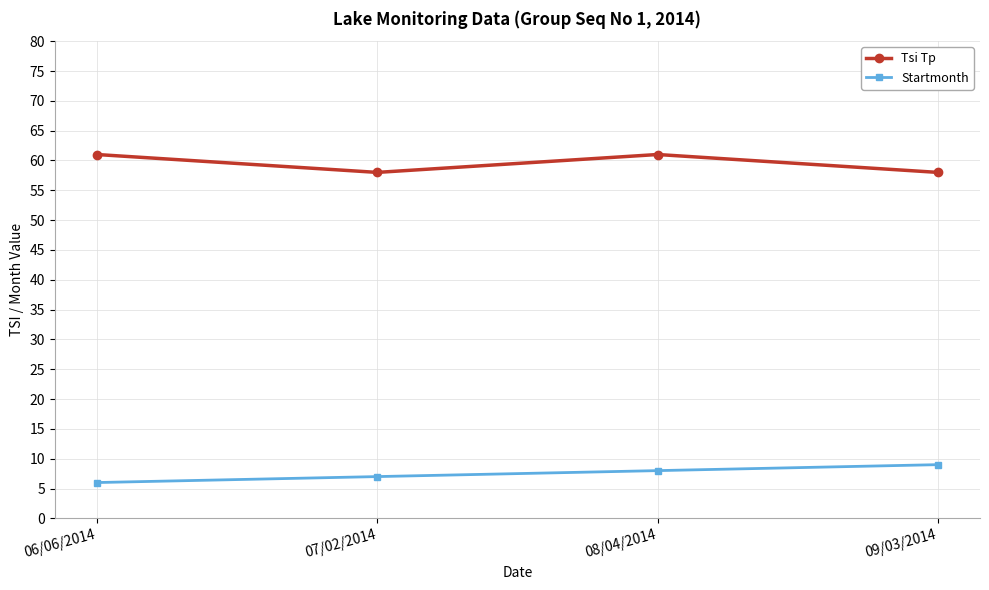

Is it true that Tsi Tp equals 61 at 08/04/2014?

True